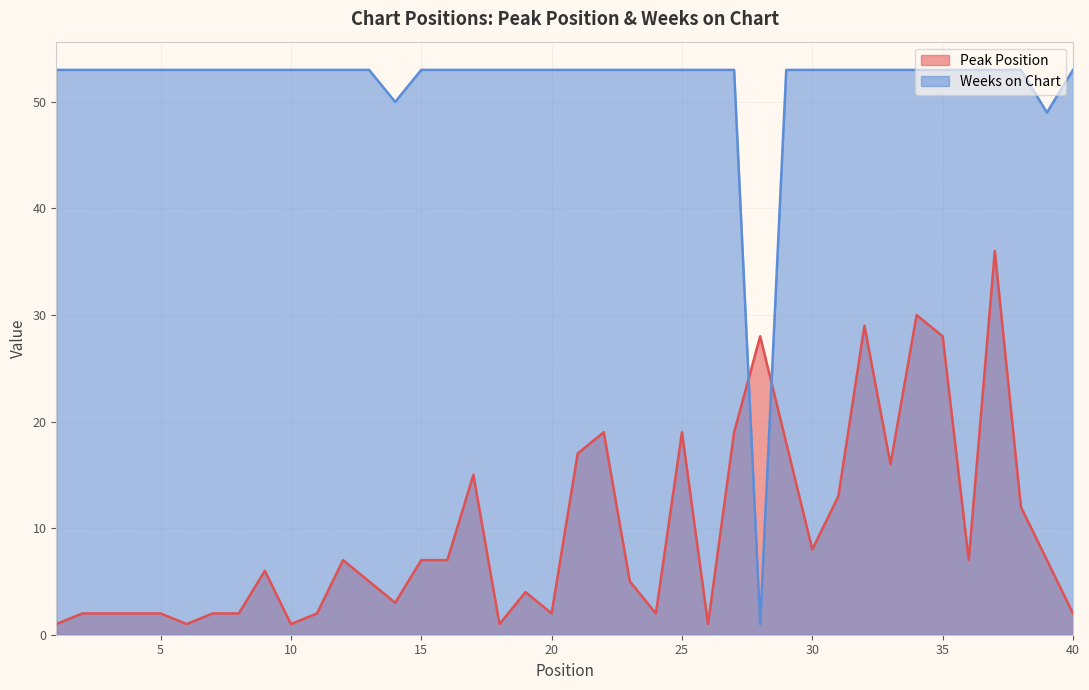

Which series has the largest range (max minus min)?

Weeks on Chart